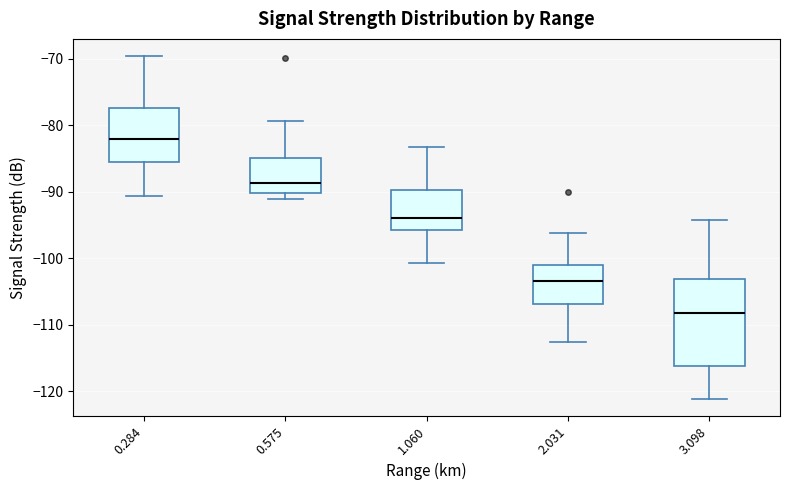

Which box has the highest median line?

0.284